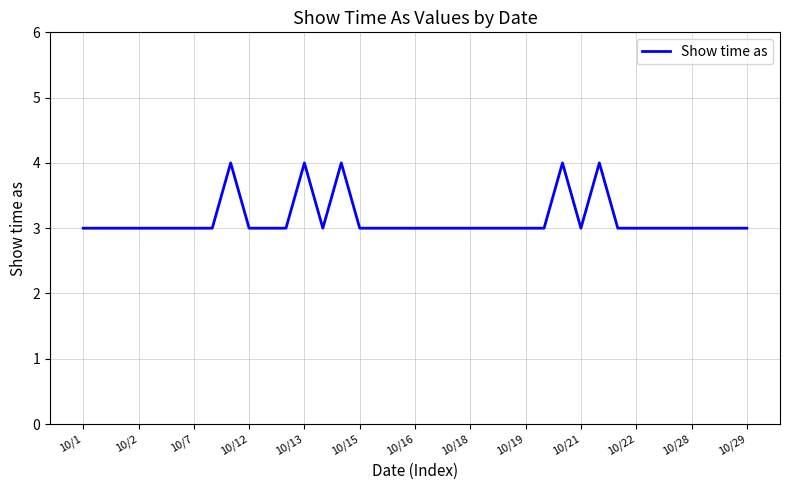

What is the greatest value displayed?

4